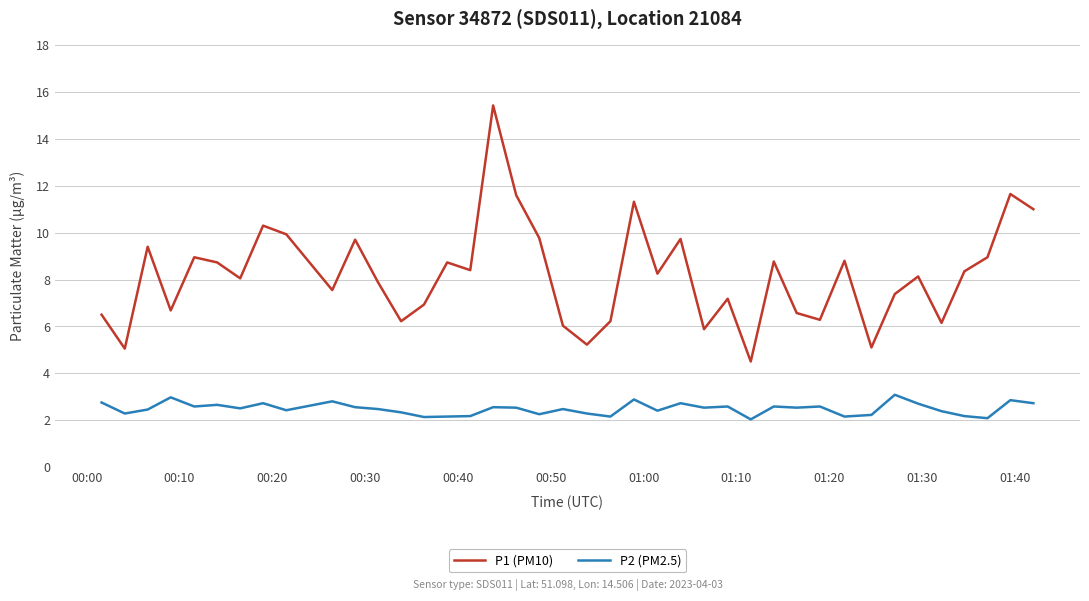

True or false: P2 (PM2.5) and P1 (PM10) cross at least once.

False